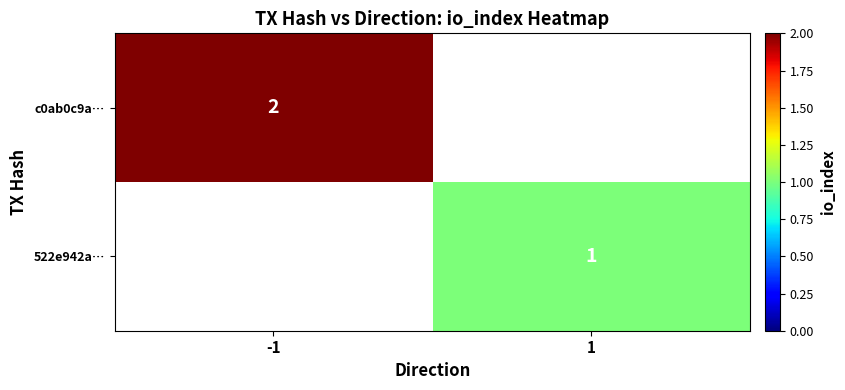

Is the value of c0ab0c9a… at -1 greater than the value of 522e942a… at 1?

Yes